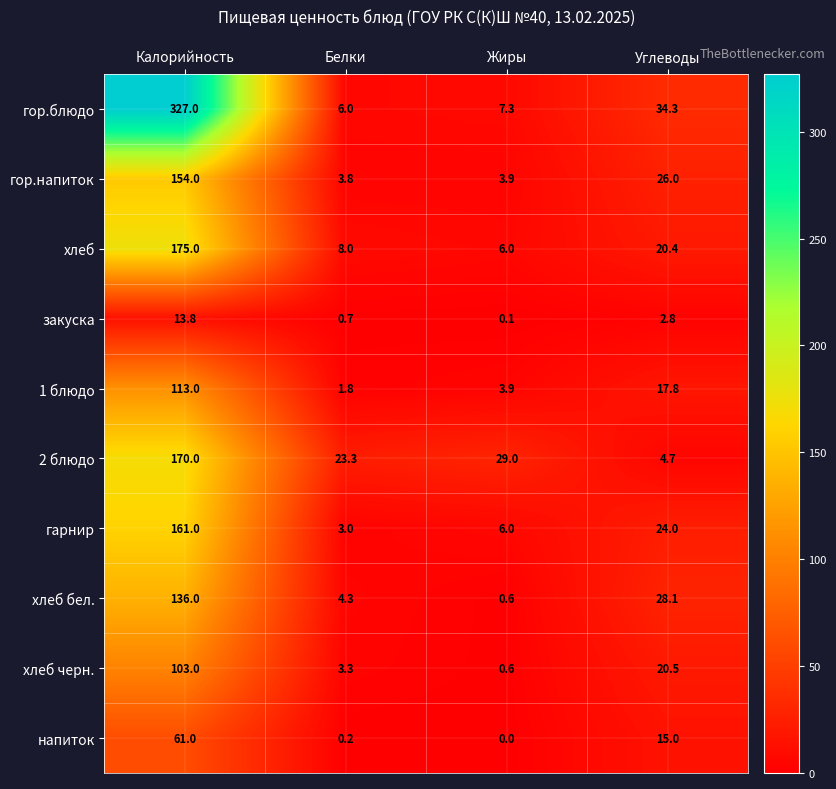

Count the number of categories in the chart.

4